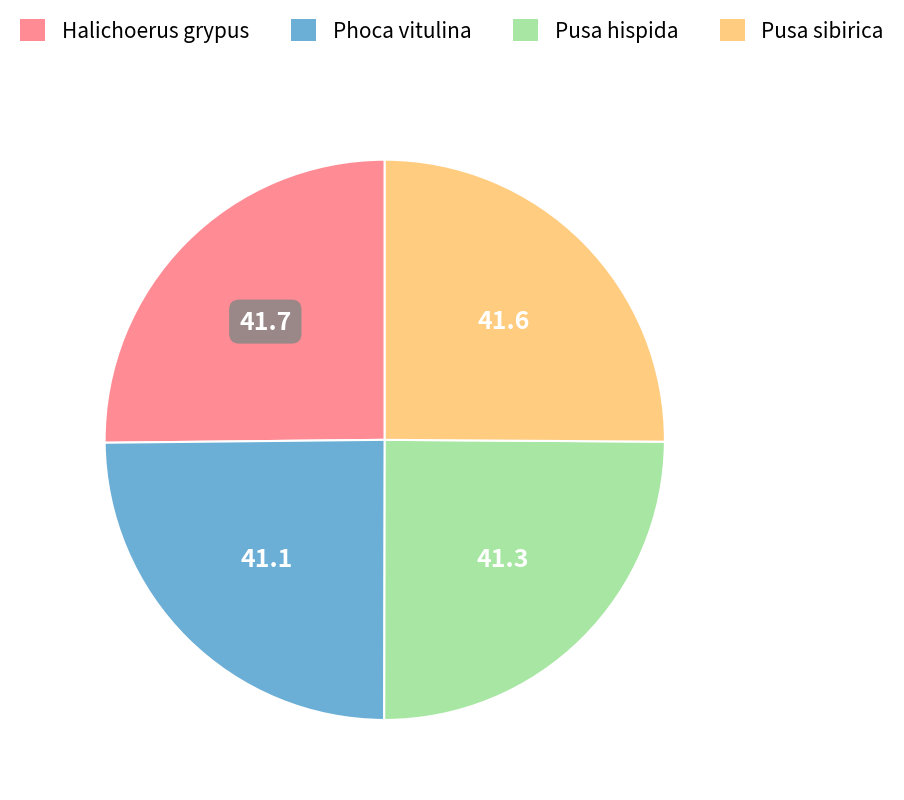

Count the number of slices in the pie.

4